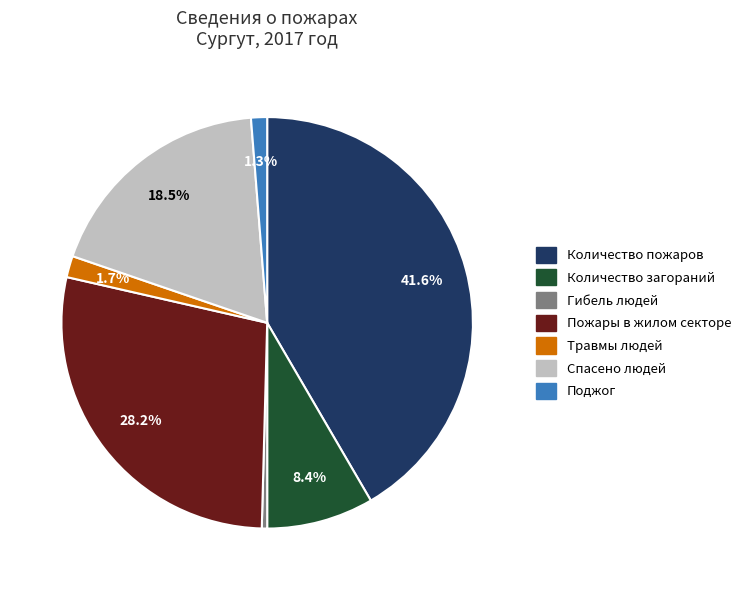

To the nearest percent, what percentage of the pie is Количество загораний?

8%